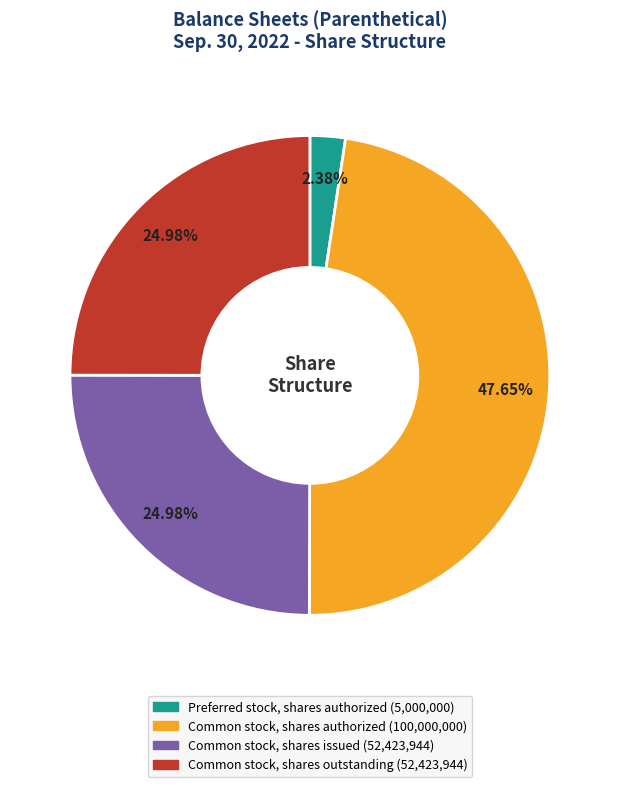

Which slice is the smallest?

Preferred stock, shares authorized